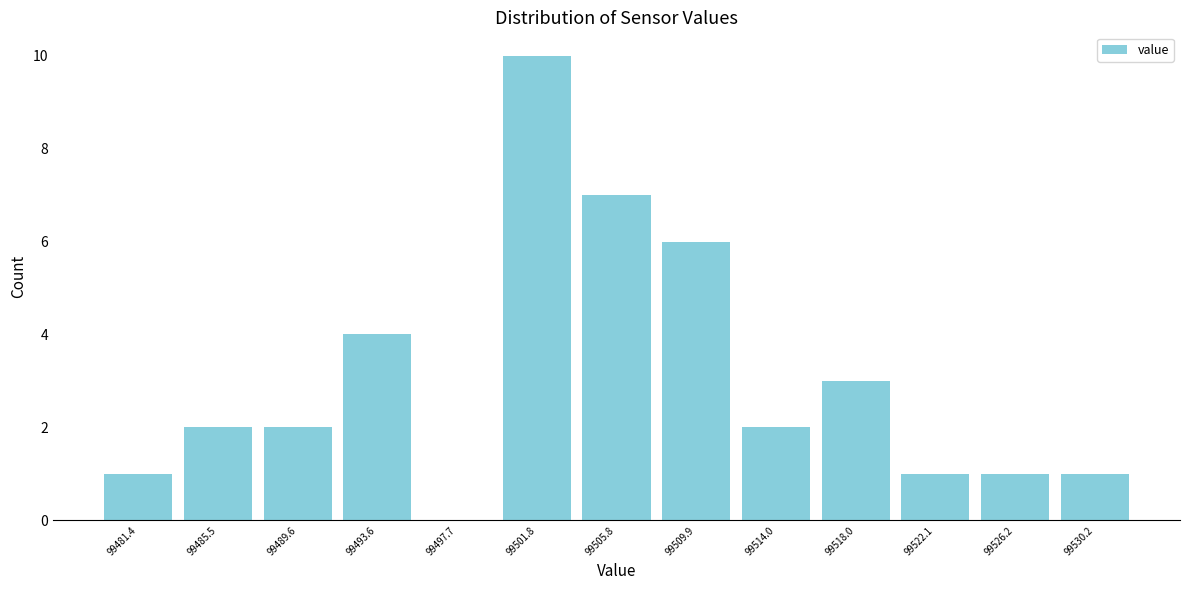

Reading left to right, transcribe this chart: for each bar, give the range it covers on the x-axis and its height. Neither the bar edges nor the heights are printed on the chart, so give them approximately, as read against the axes.

99479.5 to 99483.5: 1
99483.5 to 99487.5: 2
99487.5 to 99491.5: 2
99491.5 to 99495.5: 4
99495.5 to 99499.5: 0
99499.5 to 99504.0: 10
99504.0 to 99508.0: 7
99508.0 to 99512.0: 6
99512.0 to 99516.0: 2
99516.0 to 99520.0: 3
99520.0 to 99524.0: 1
99524.0 to 99528.0: 1
99528.0 to 99532.5: 1